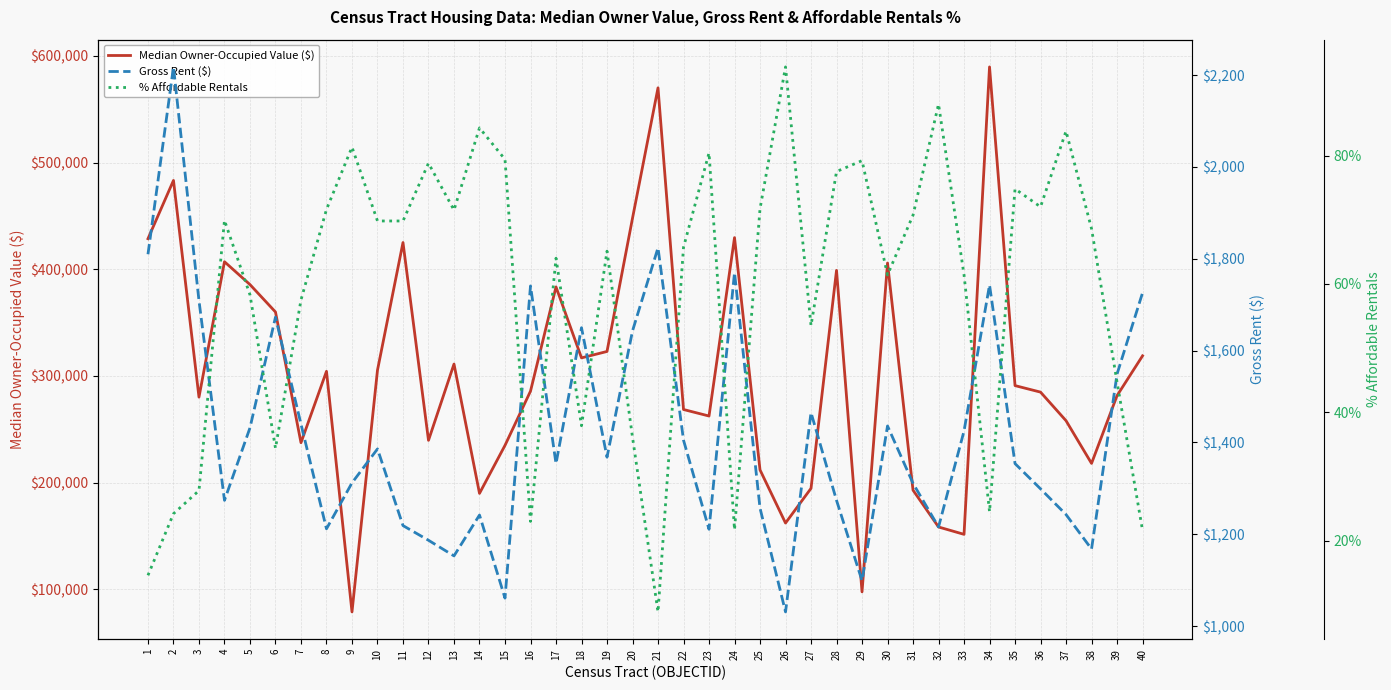

True or false: Gross Rent ($) and Median Owner-Occupied Value ($) cross at least once.

False